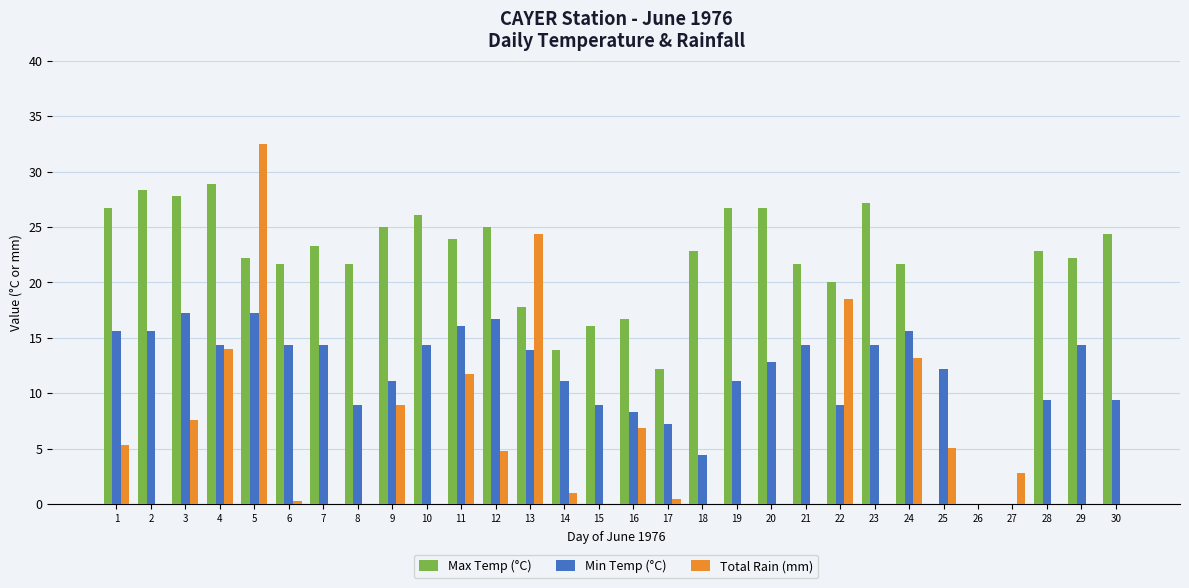

Which series has the widest spread of values?

Total Rain (mm)